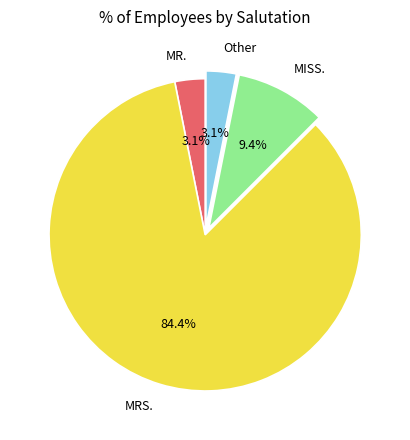

How much of the chart is everything except MRS.?

15.6%